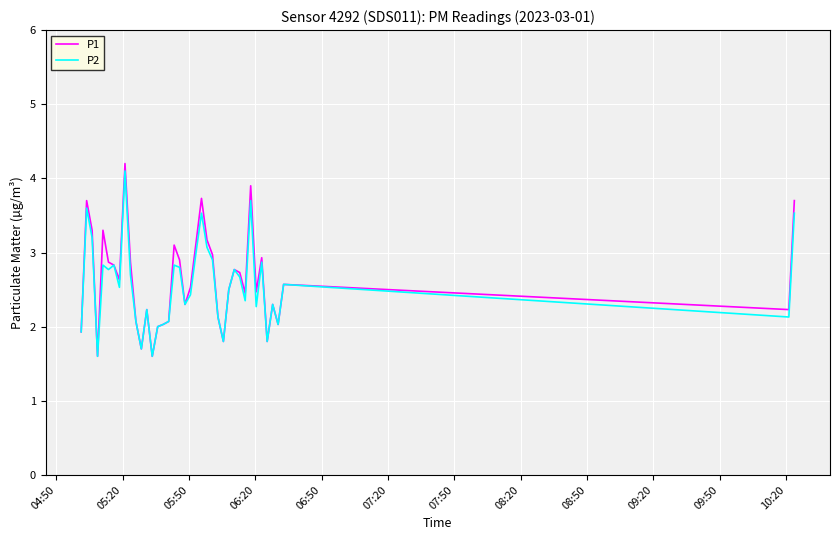

What is the highest value of the P1 series?

4.2